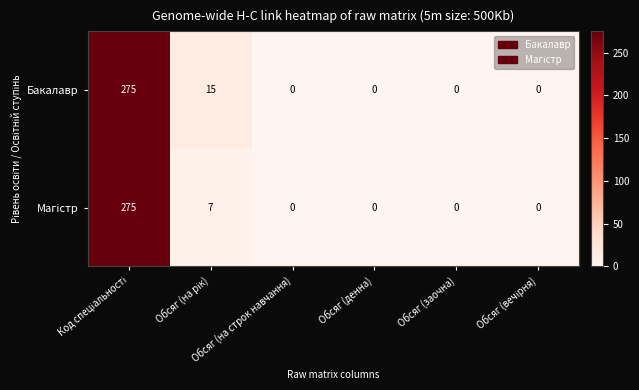

What is the maximum value shown in the chart?

275